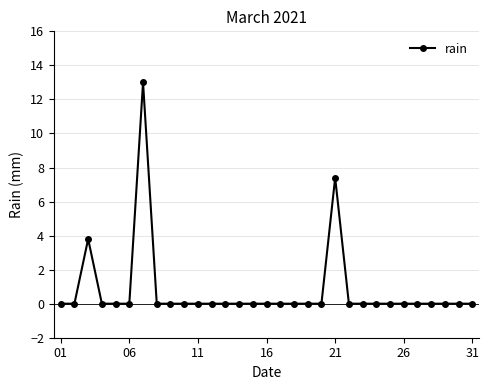

Reading right to left, transcribe all the data shown in this chart.

0.0	0.0	0.0	0.0	0.0	0.0	0.0	0.0	0.0	0.0	7.4	0.0	0.0	0.0	0.0	0.0	0.0	0.0	0.0	0.0	0.0	0.0	0.0	0.0	13.0	0.0	0.0	0.0	3.8	0.0	0.0